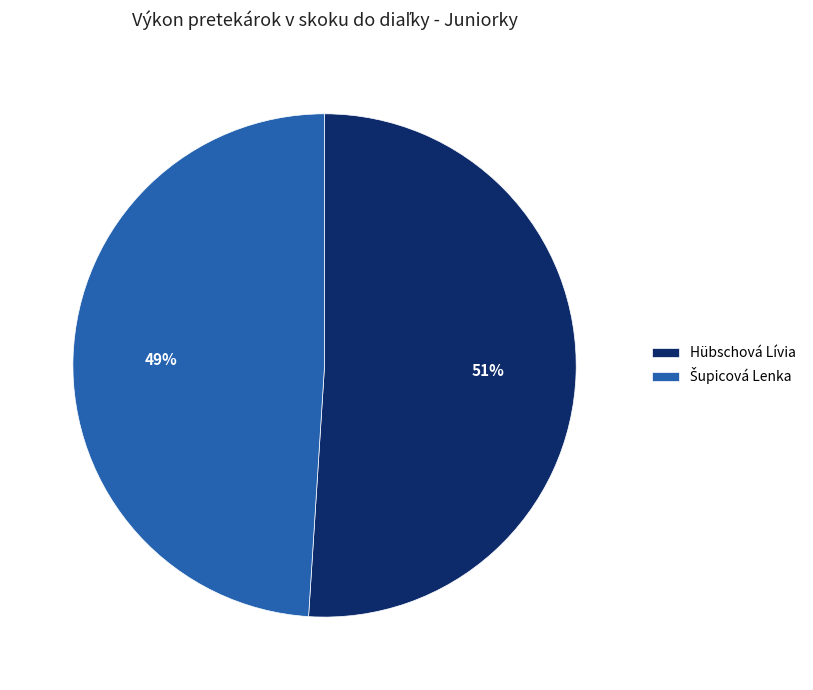

To the nearest percent, what percentage of the pie is Hübschová Lívia?

51%